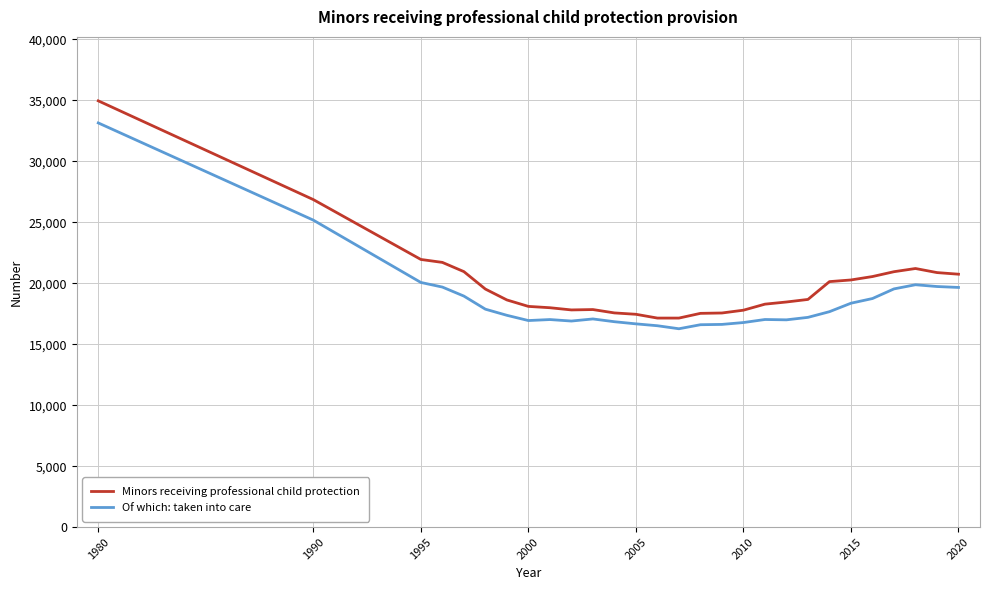

Does the chart have visible grid lines?

Yes